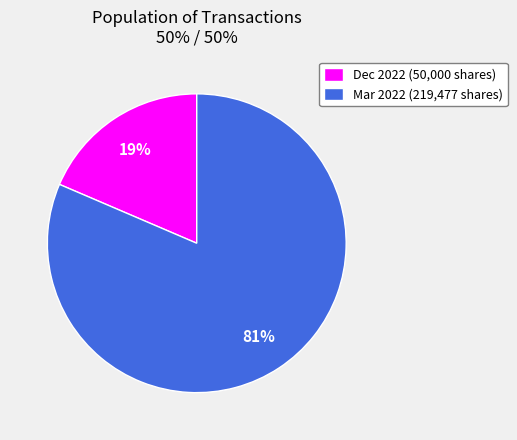

Combined, do Mar 2022 (219,477 shares) and Dec 2022 (50,000 shares) account for over 50%?

Yes